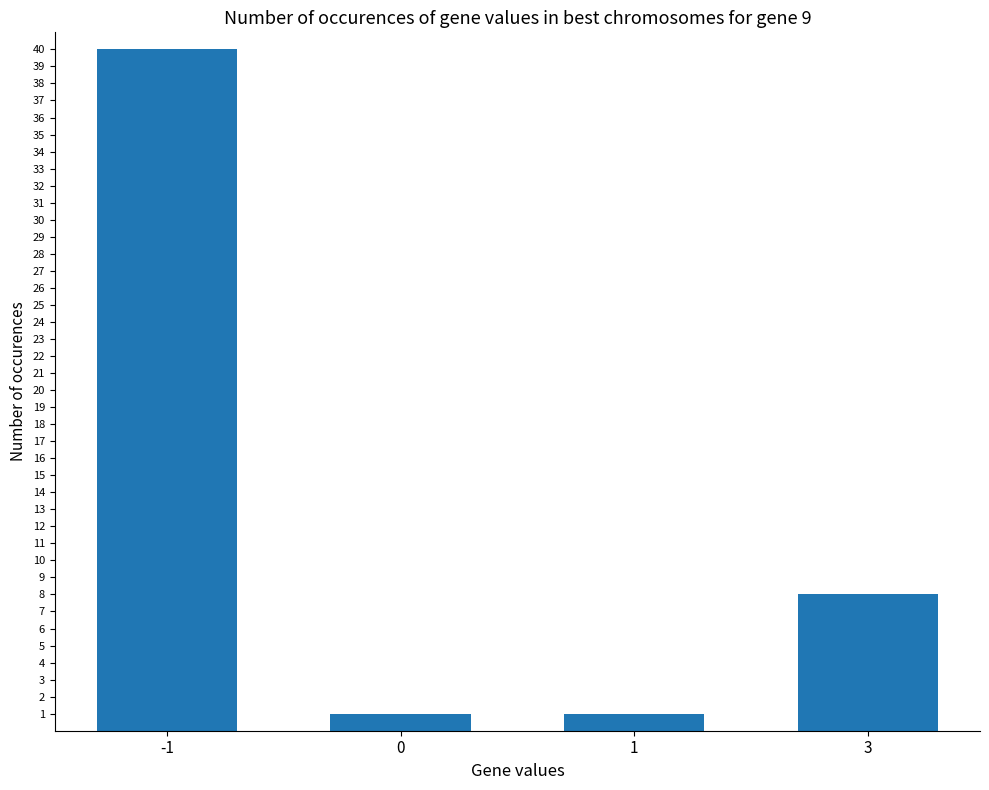

The chart shows a value of 2 at 3. True or false?

False